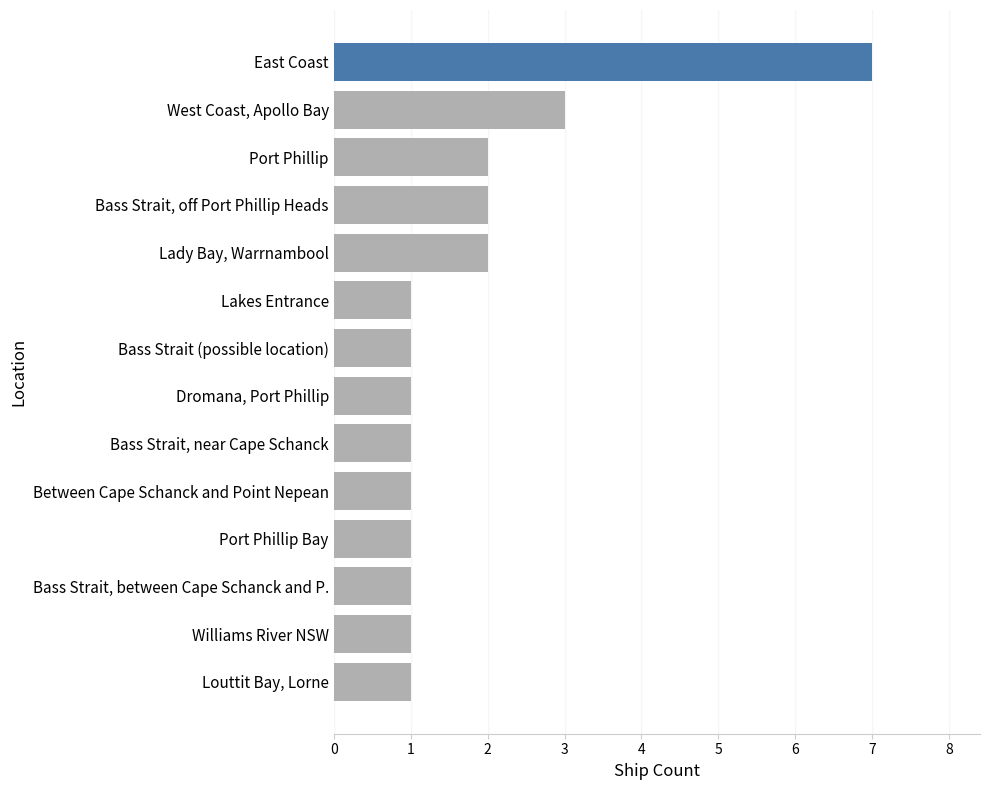

The value at Bass Strait, off Port Phillip Heads is 1. True or false?

False